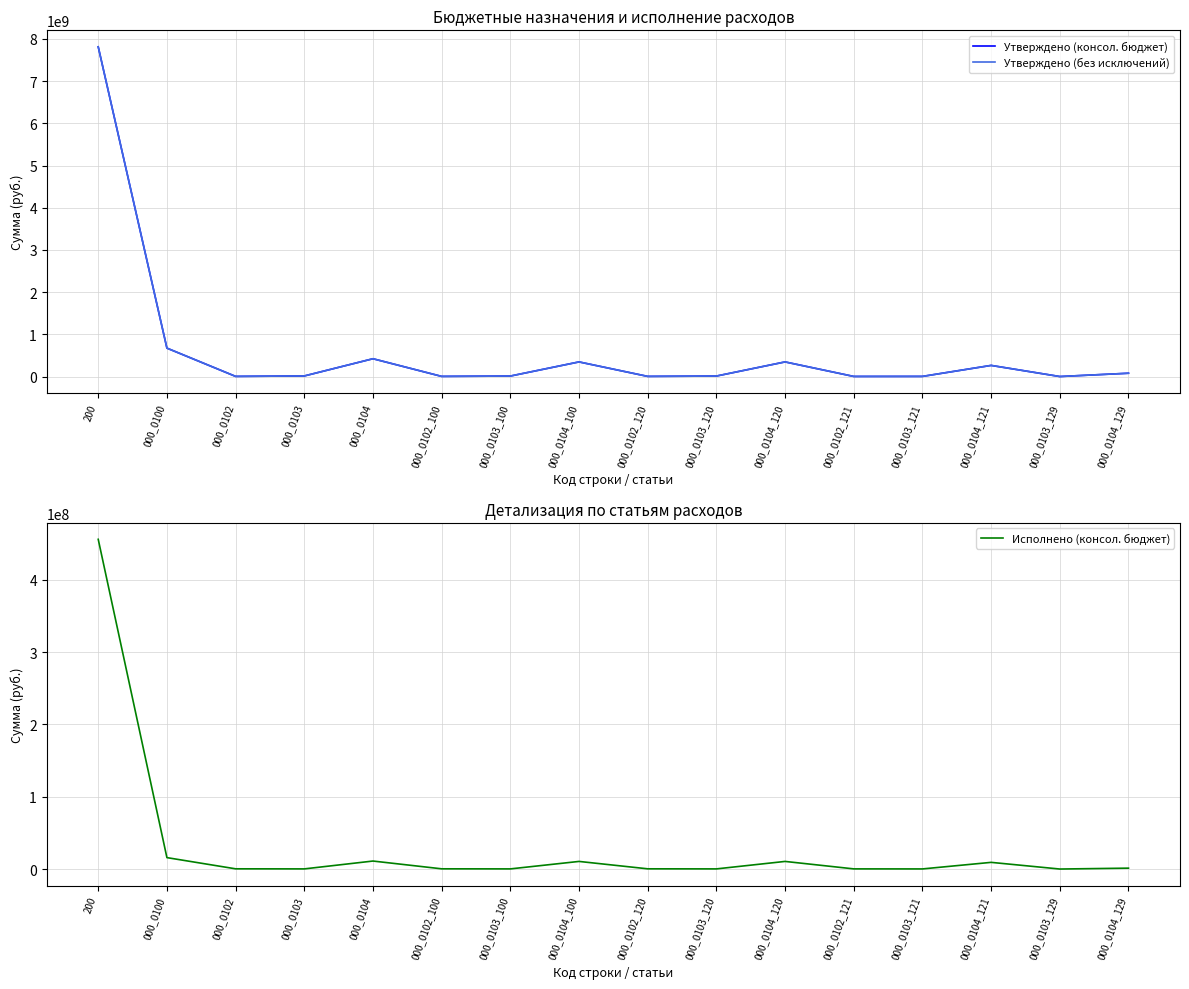

What is the label of the 2nd point from the right?

000_0103_129